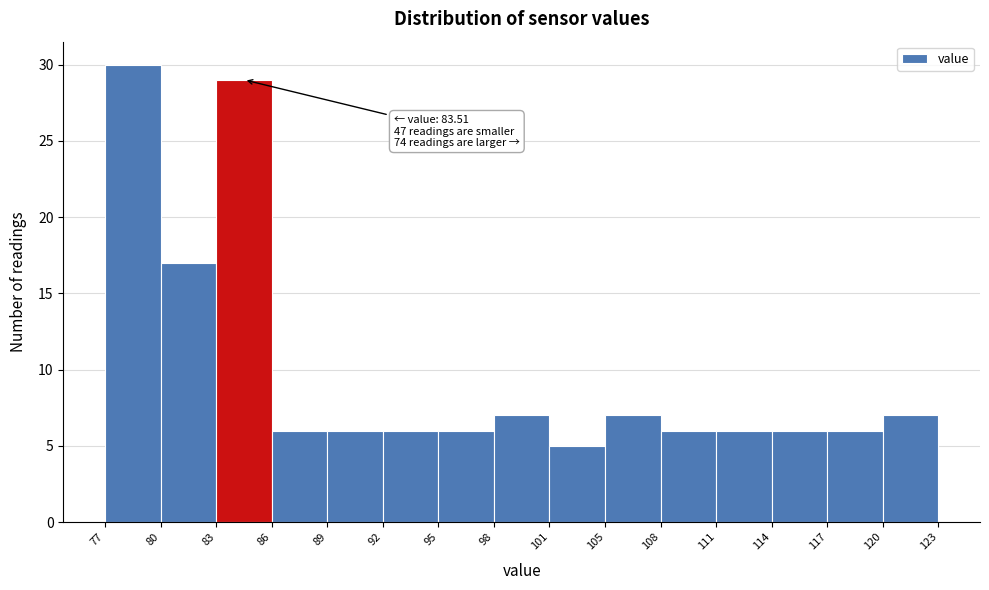

Which range on the x-axis has the tallest bar?

77 to 80